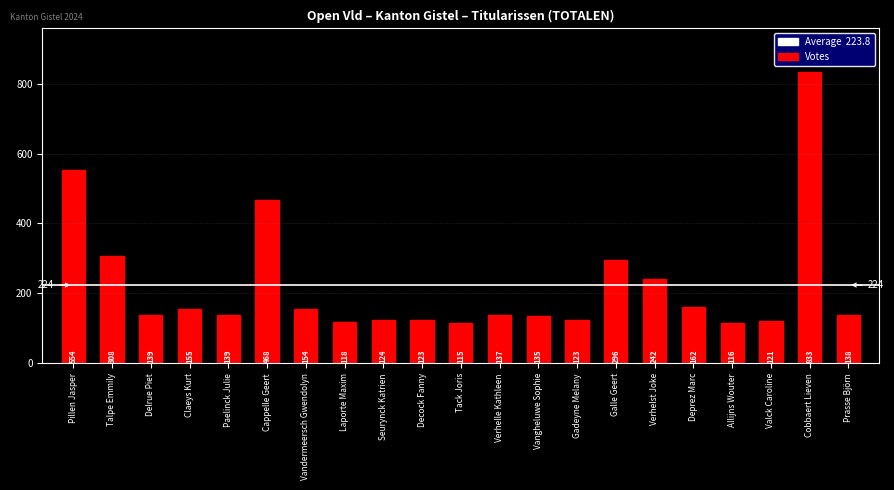

Are the bars horizontal?

No